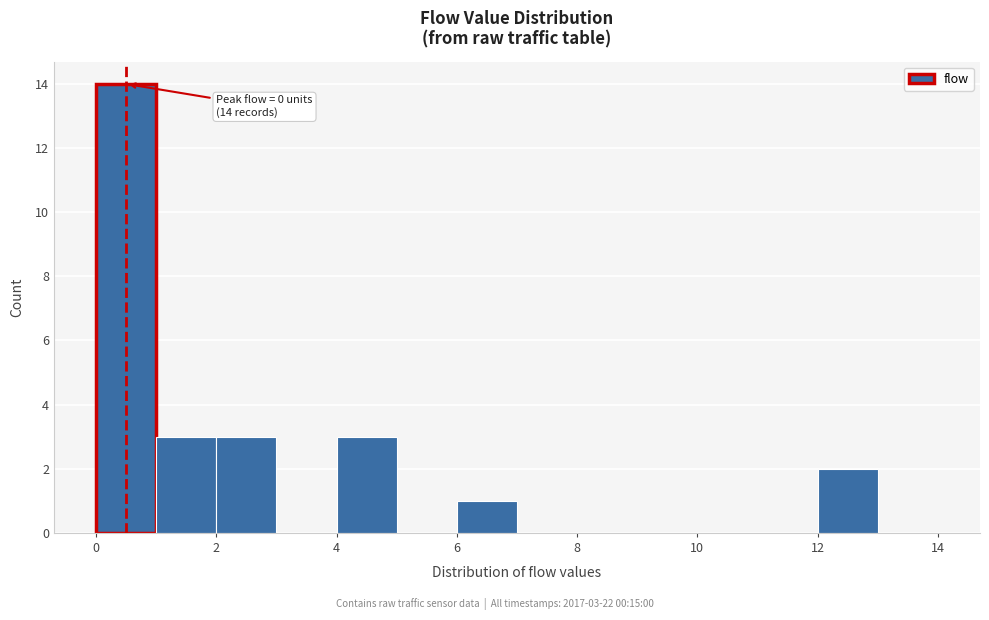

Over which range of the x-axis is the bar tallest?

0 to 1